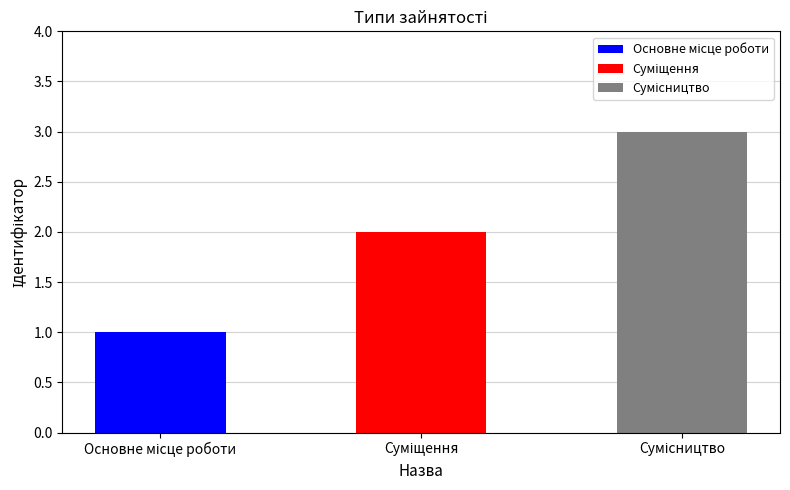

Reading right to left, extract all data points from this chart.

3	2	1